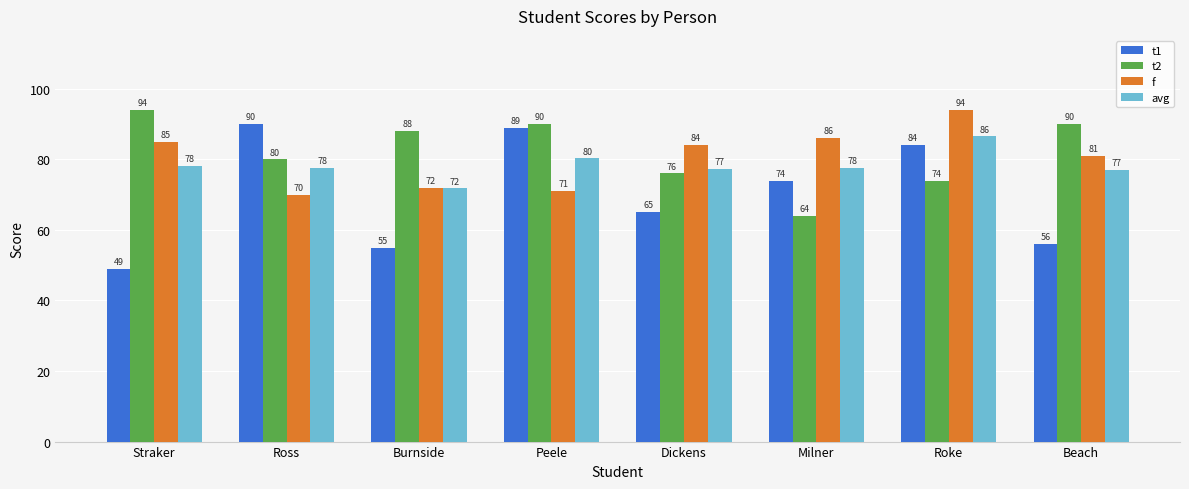

What is the maximum value for avg?

86.5